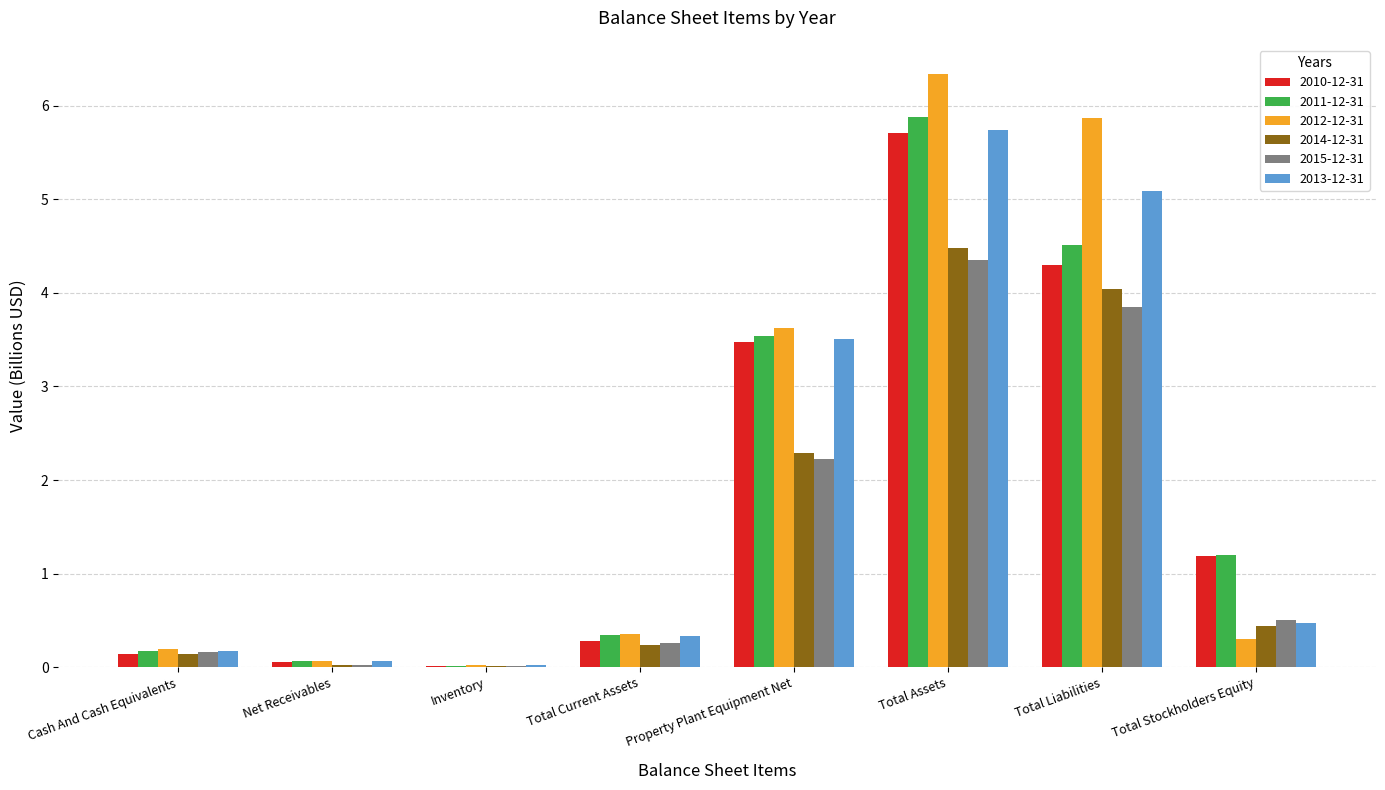

How many series are shown in this chart?

6